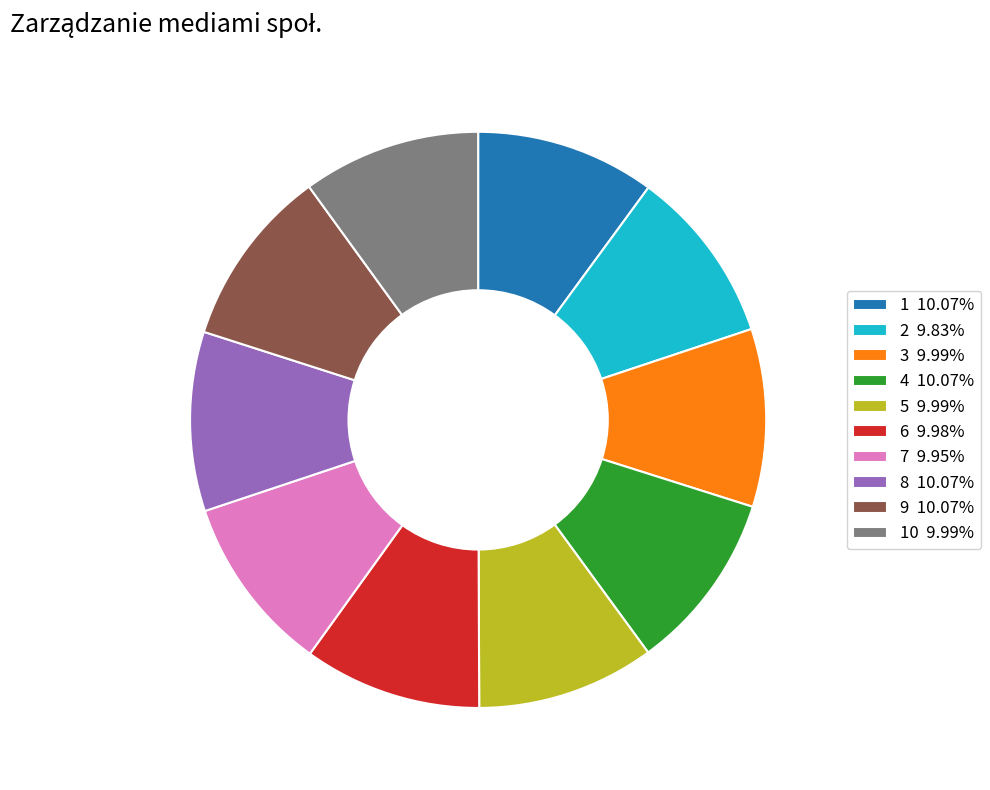

Approximately how many times larger is the value at 10 9.99% compared to 5 9.99%?

1.0